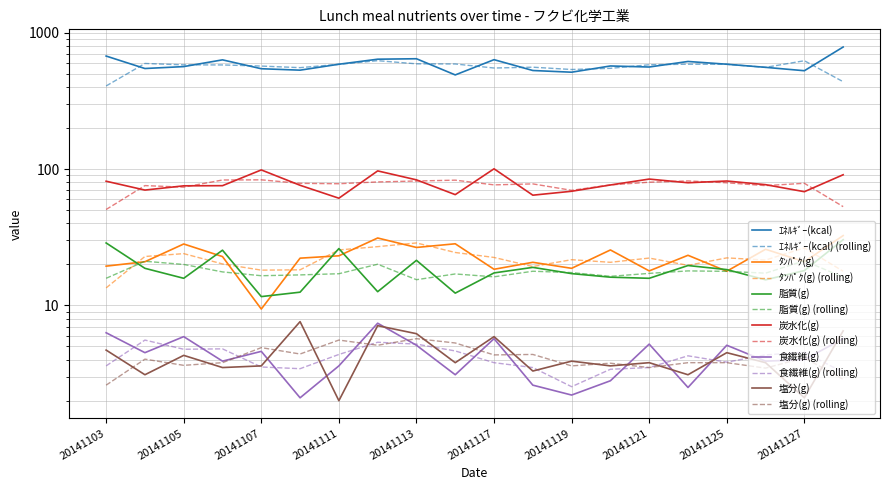

Where is the first local maximum for 炭水化(g)?

20141107